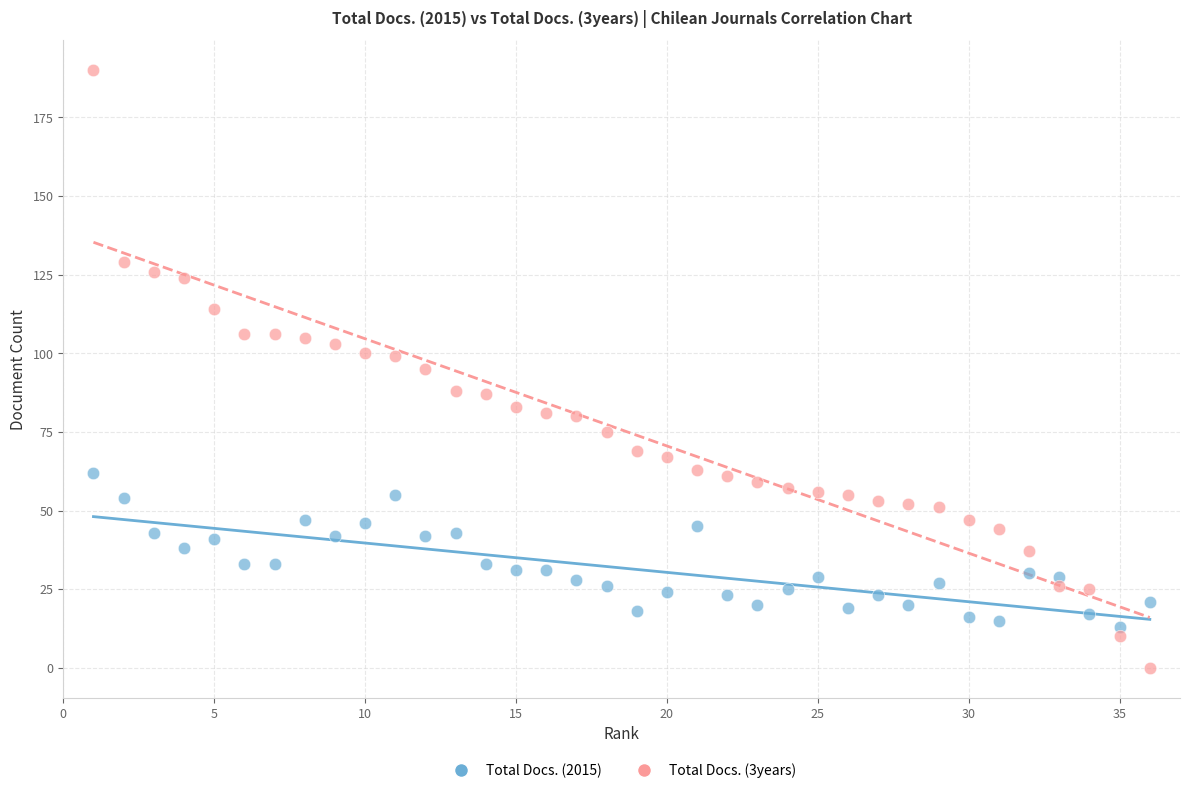

Across all data points, what is the range of Y values (max minus min)?

190